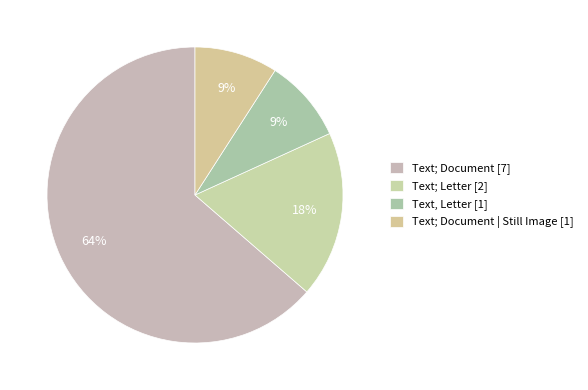

Which slice is the largest?

Text; Document [7]